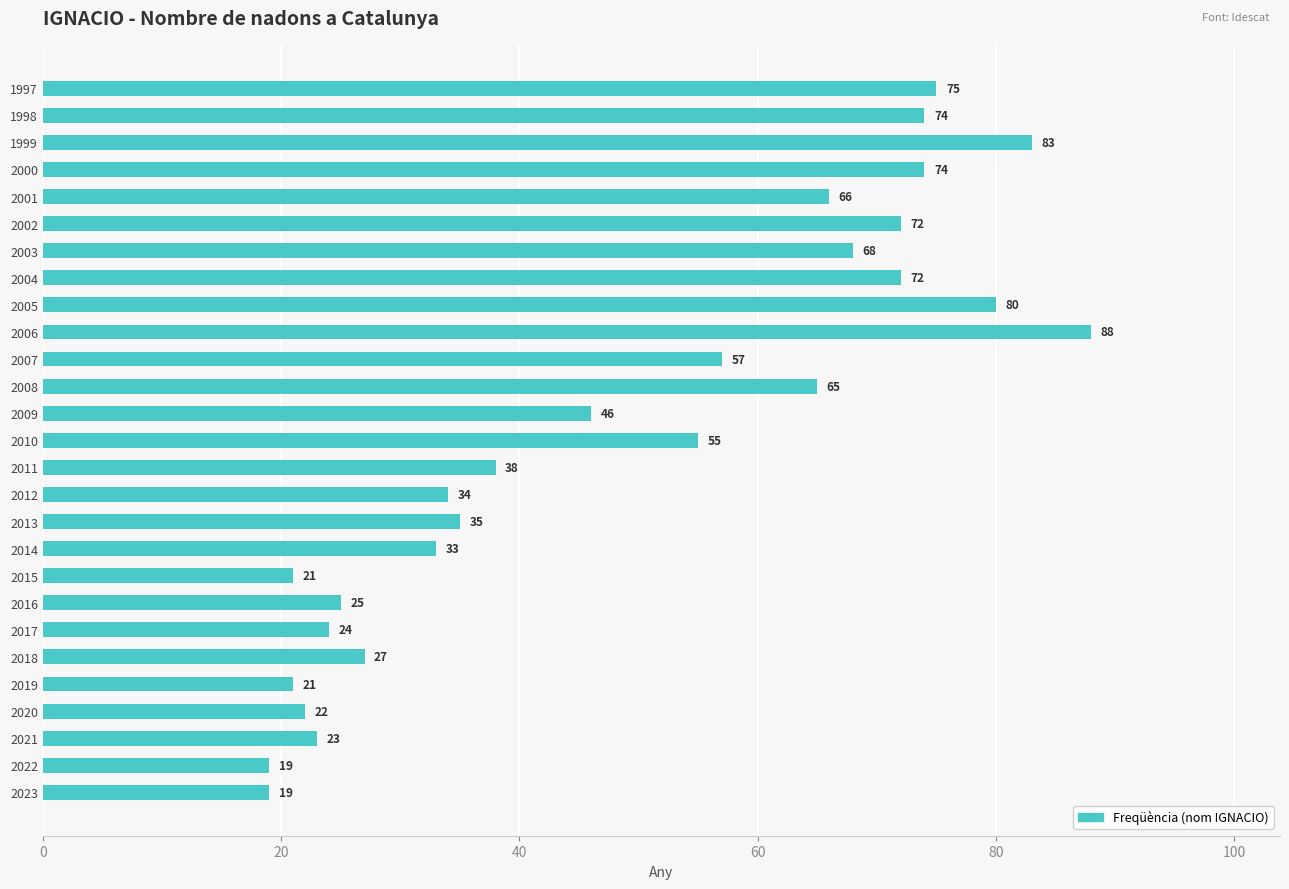

The chart shows a value of 80 at 2005. True or false?

True